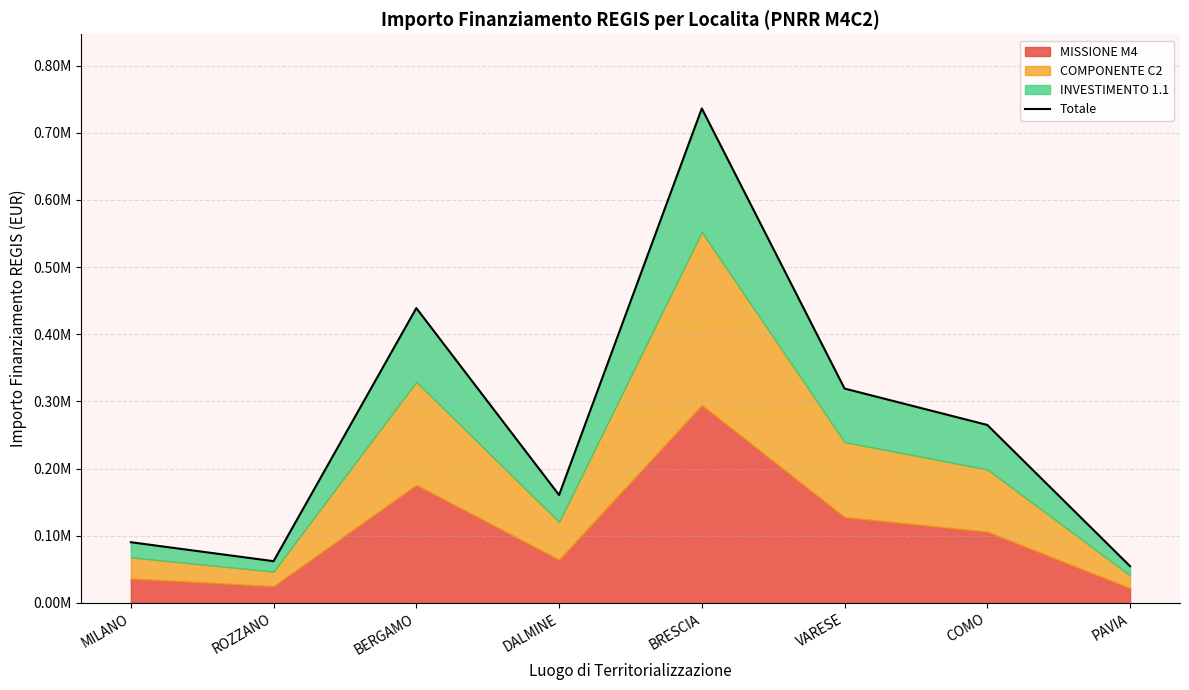

True or false: the data shows 159790.9 at MILANO.

False